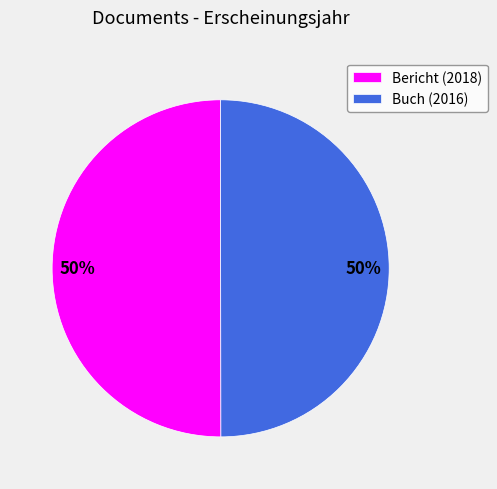

How many segments does this pie chart have?

2